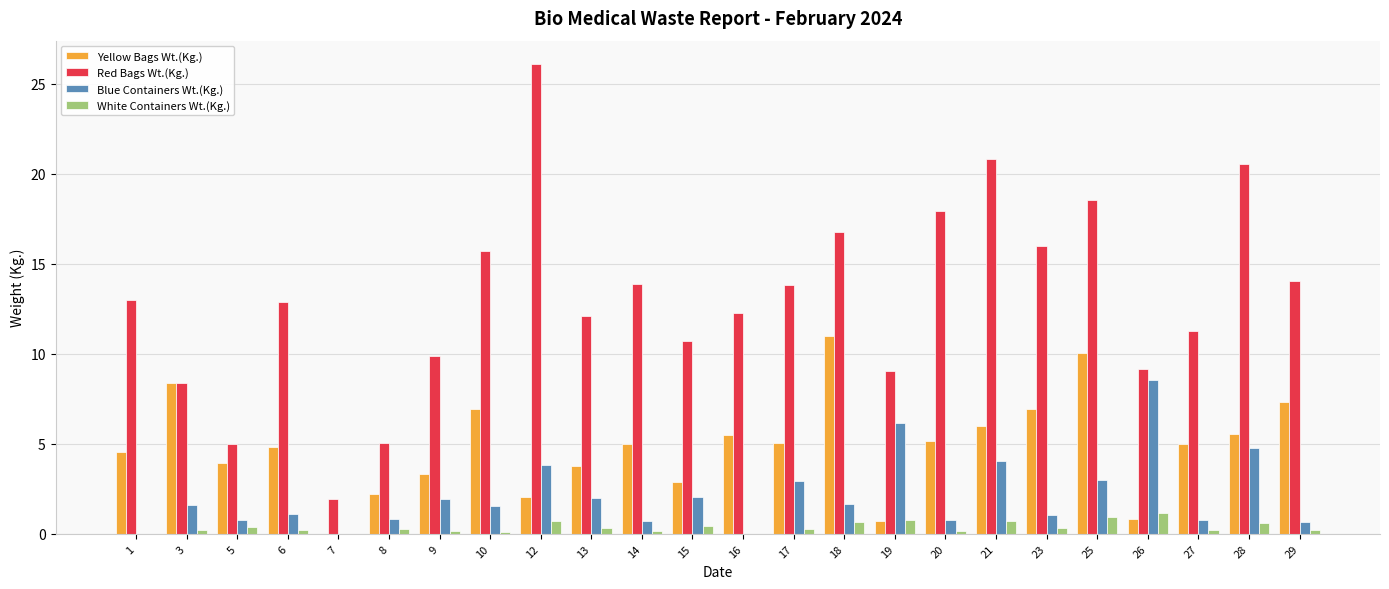

How many distinct data groups are displayed?

4